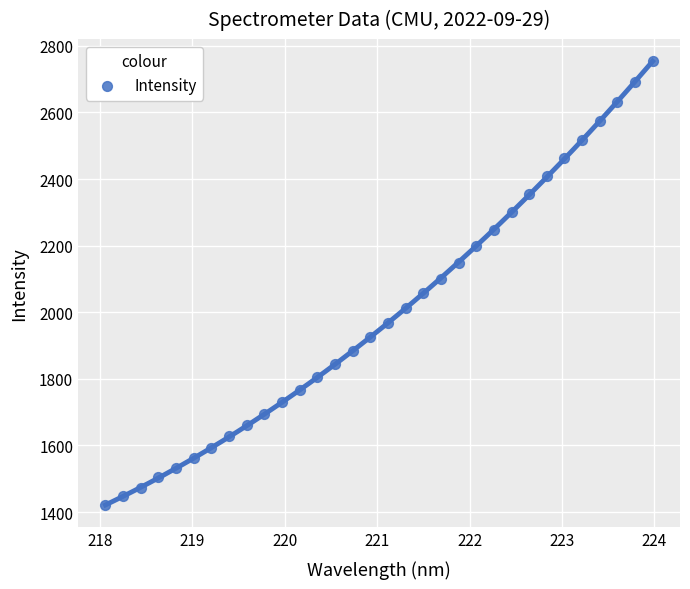

What is the range of X values (max minus min)?

5.9